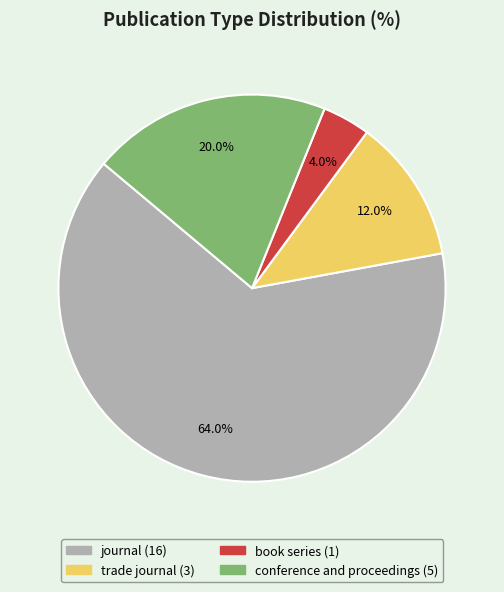

What is the majority slice?

journal